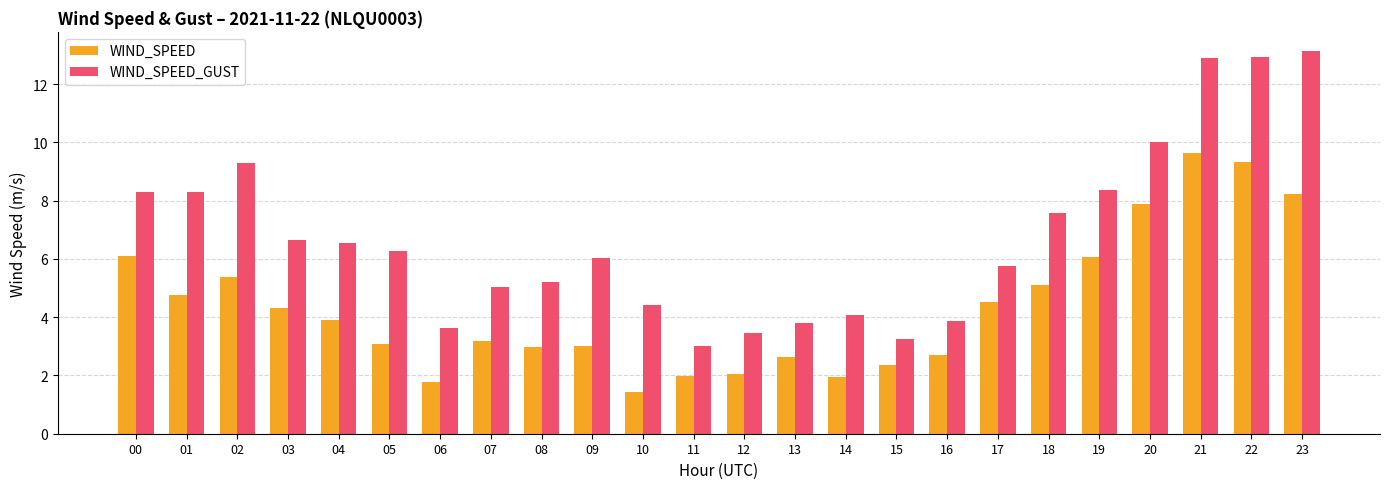

How many groups of bars are there?

24